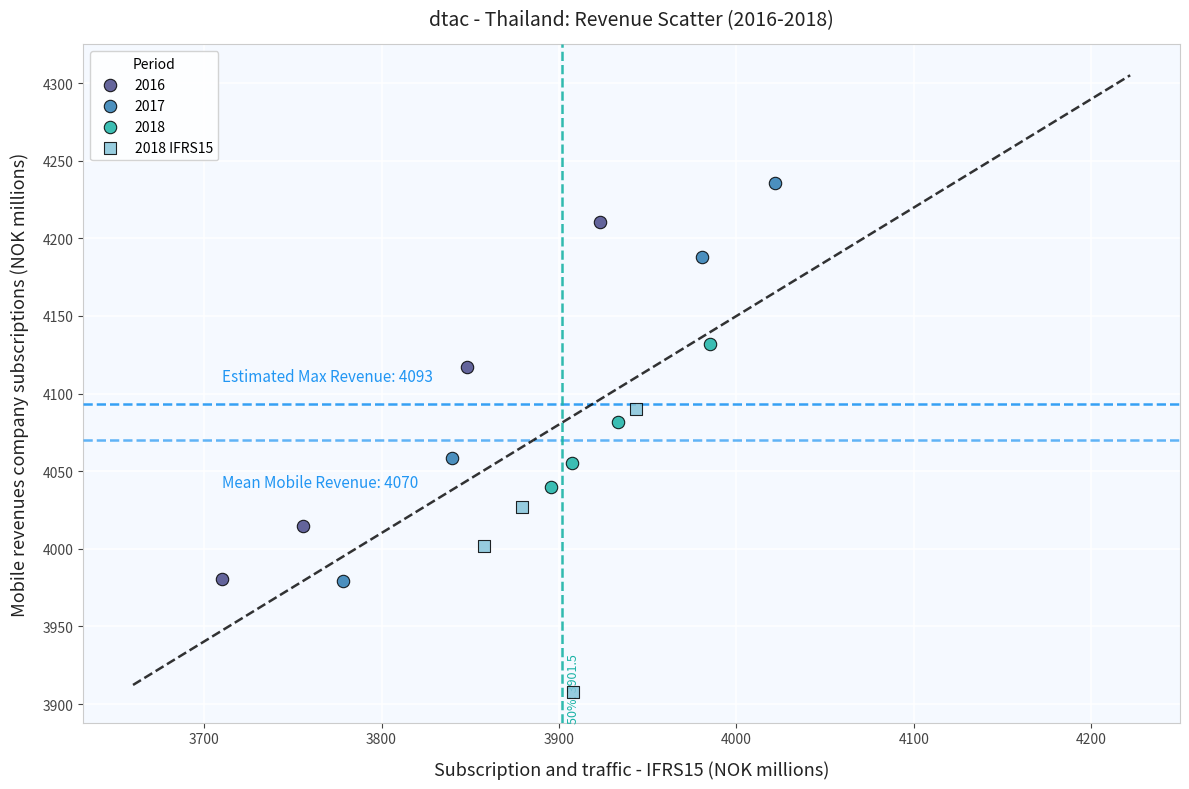

Which series contains the highest Y value?

2017